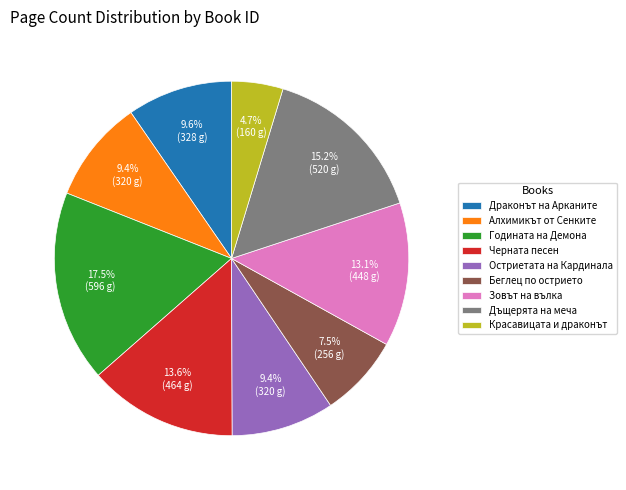

Is Дъщерята на меча the majority of the pie?

No